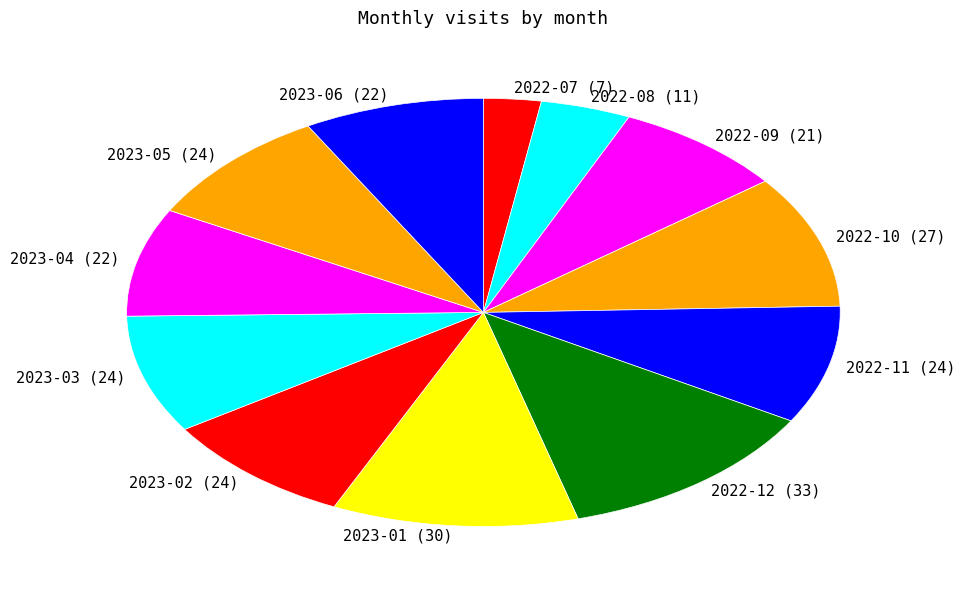

Is 2022-10 the majority of the pie?

No